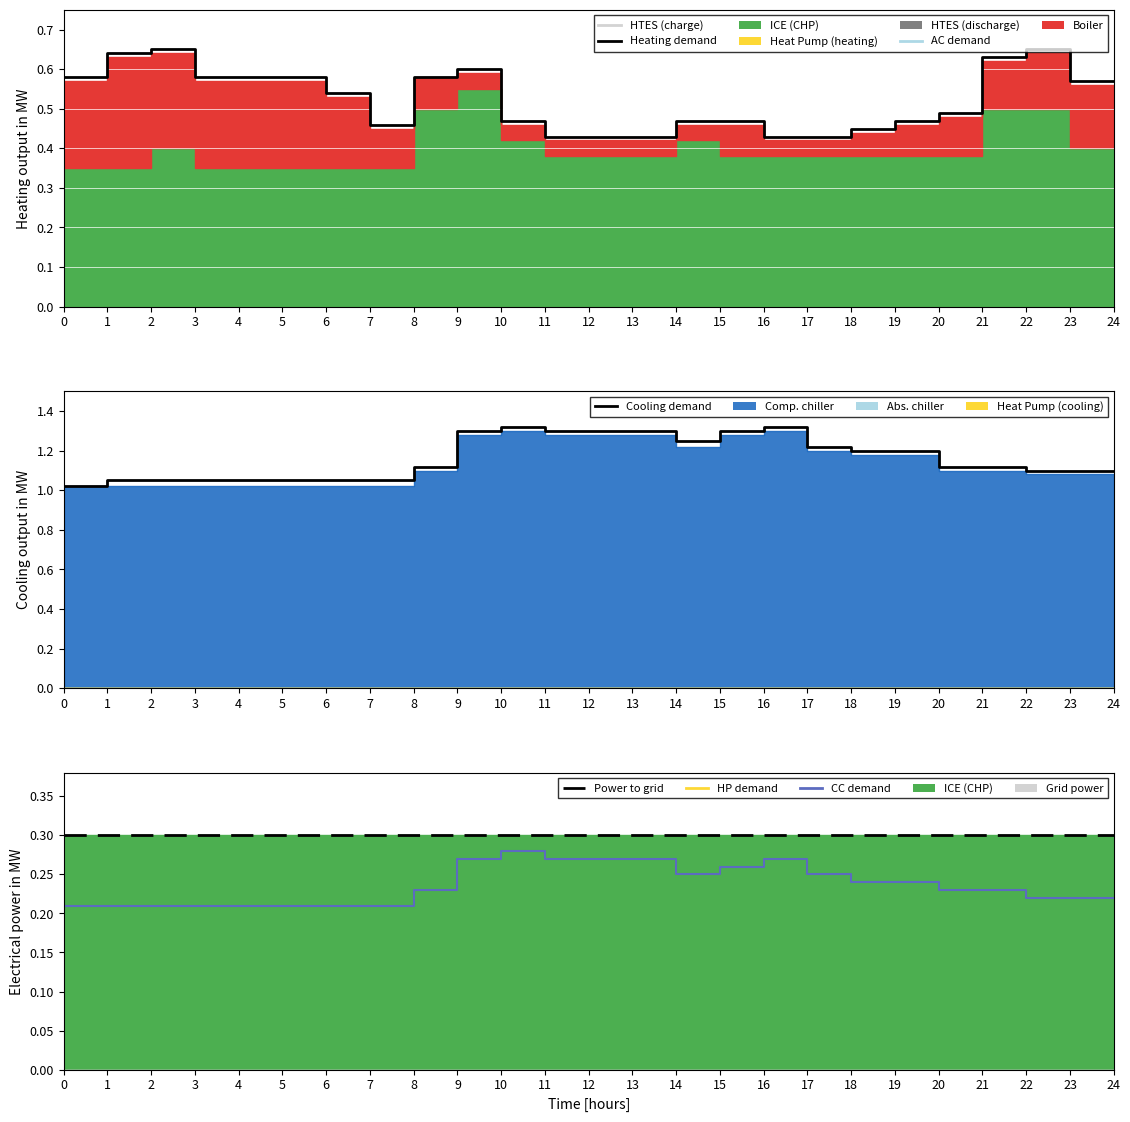

In Cooling demand, how many points are lower than both neighbors (excluding endpoints)?

1